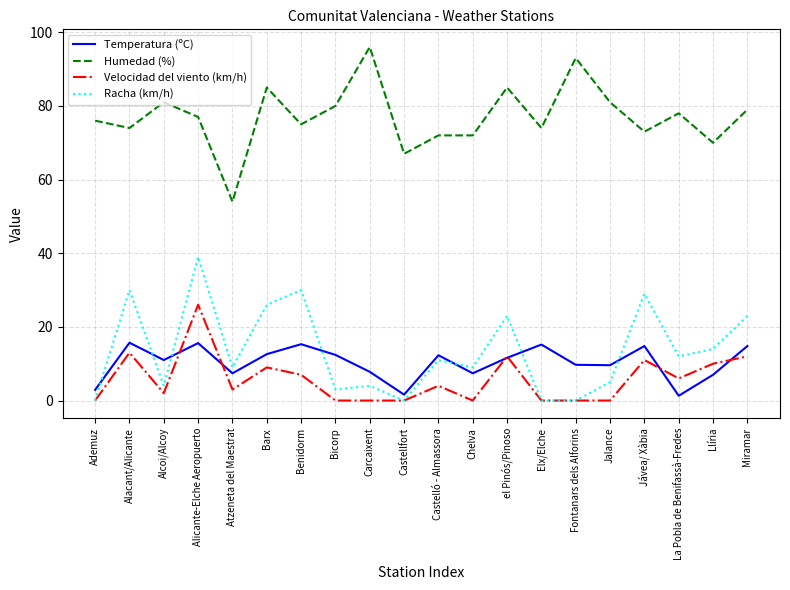

Which label corresponds to the largest value in the chart?

Carcaixent